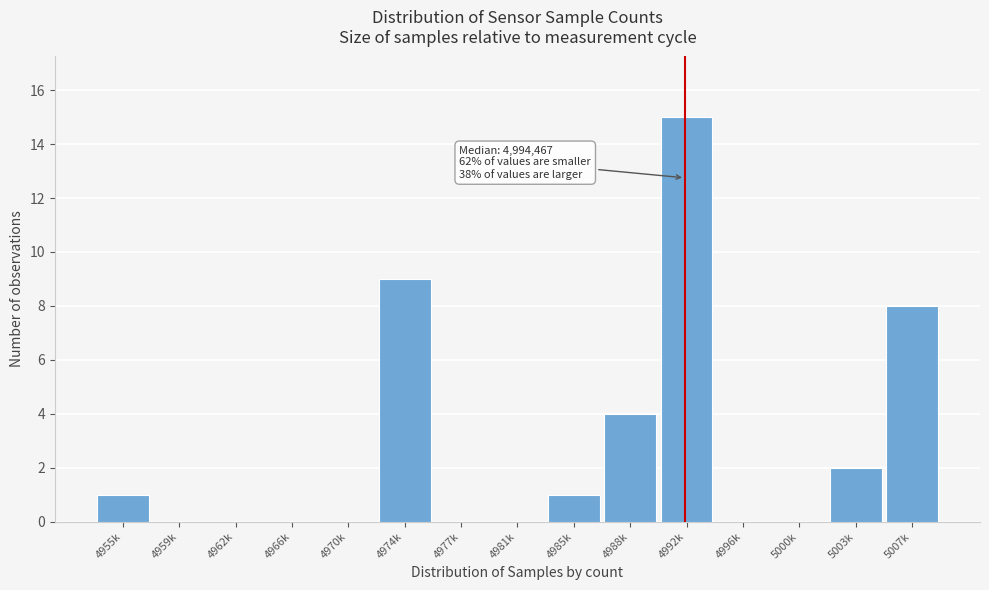

Reading right to left, extract all data points from this chart.

5007k=8	5003k=2	5000k=0	4996k=0	4992k=15	4988k=4	4985k=1	4981k=0	4977k=0	4974k=9	4970k=0	4966k=0	4962k=0	4959k=0	4955k=1